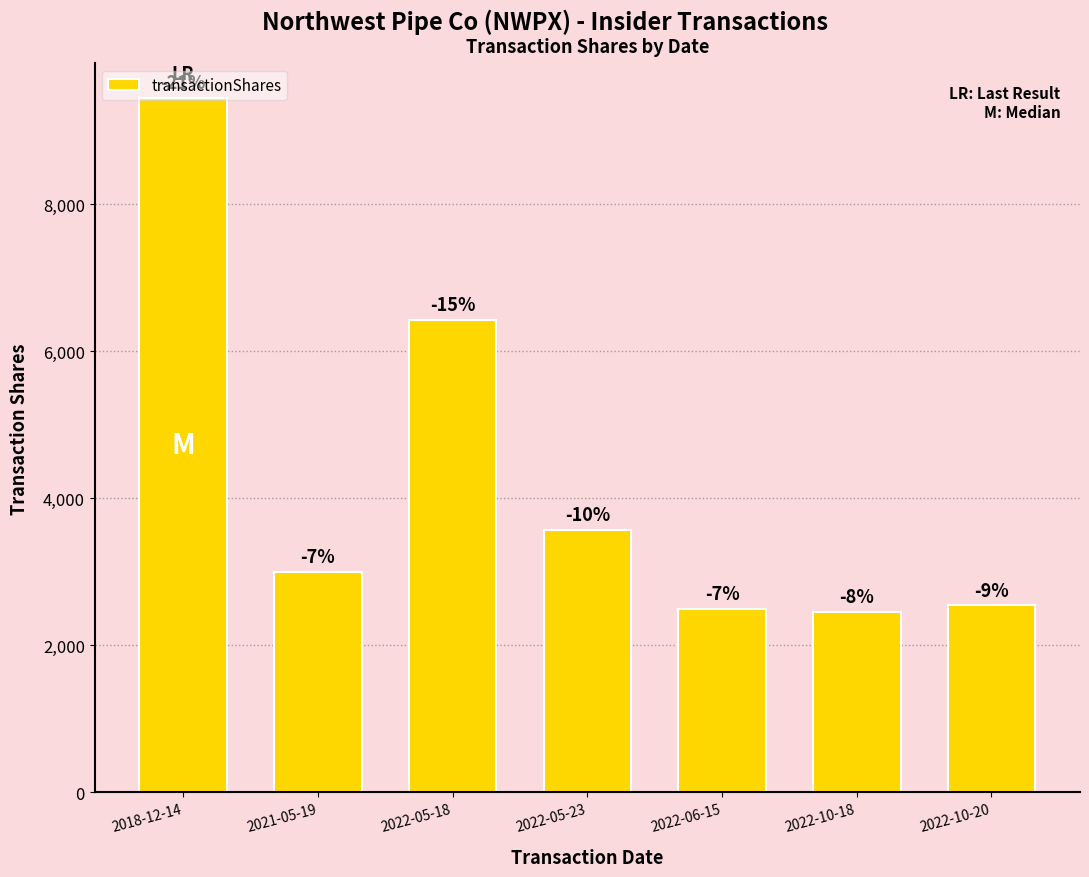

Reading right to left, transcribe all the data shown in this chart.

2022-10-20=2544	2022-10-18=2456	2022-06-15=2500	2022-05-23=3574	2022-05-18=6426	2021-05-19=3000	2018-12-14=9446